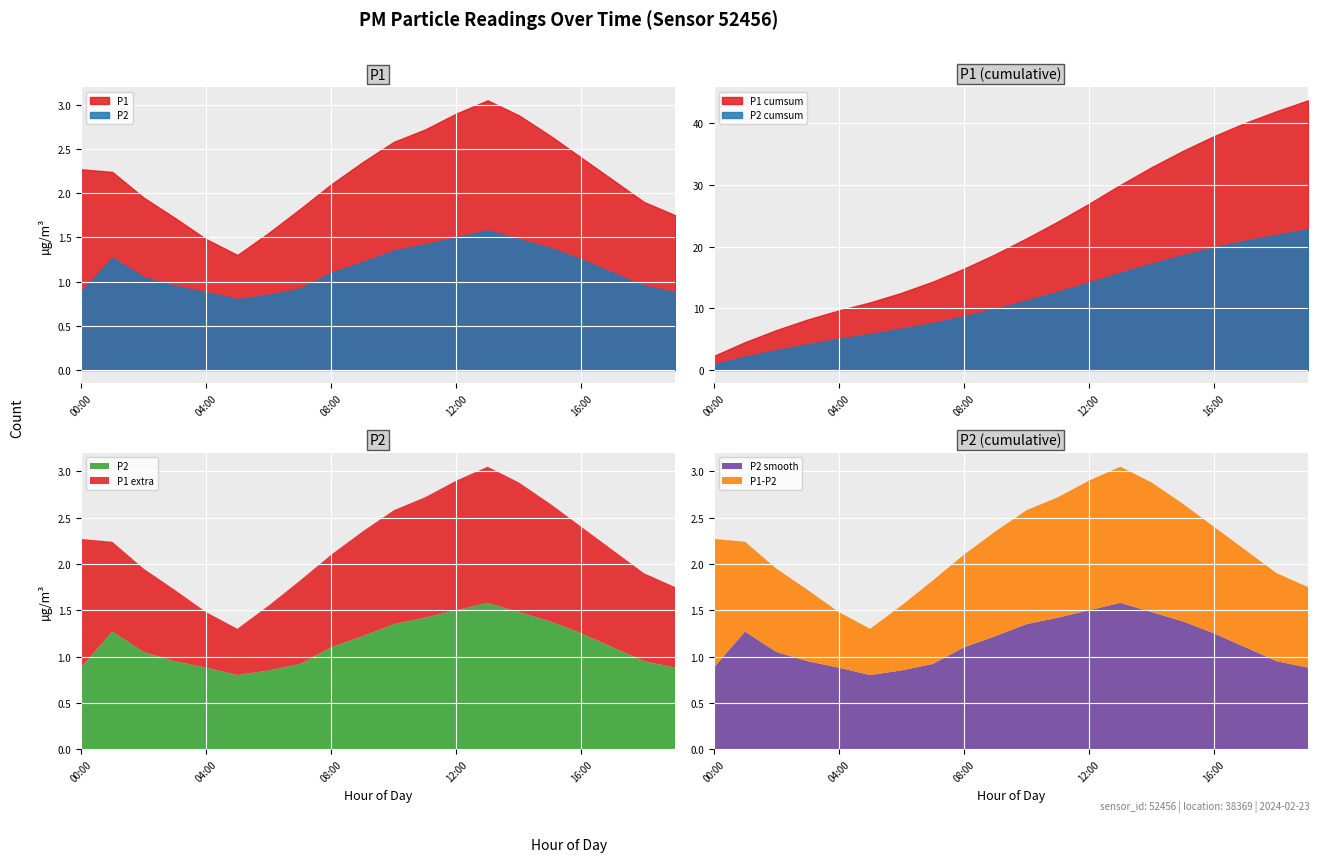

At which label is P1 closest to 2?

02:00